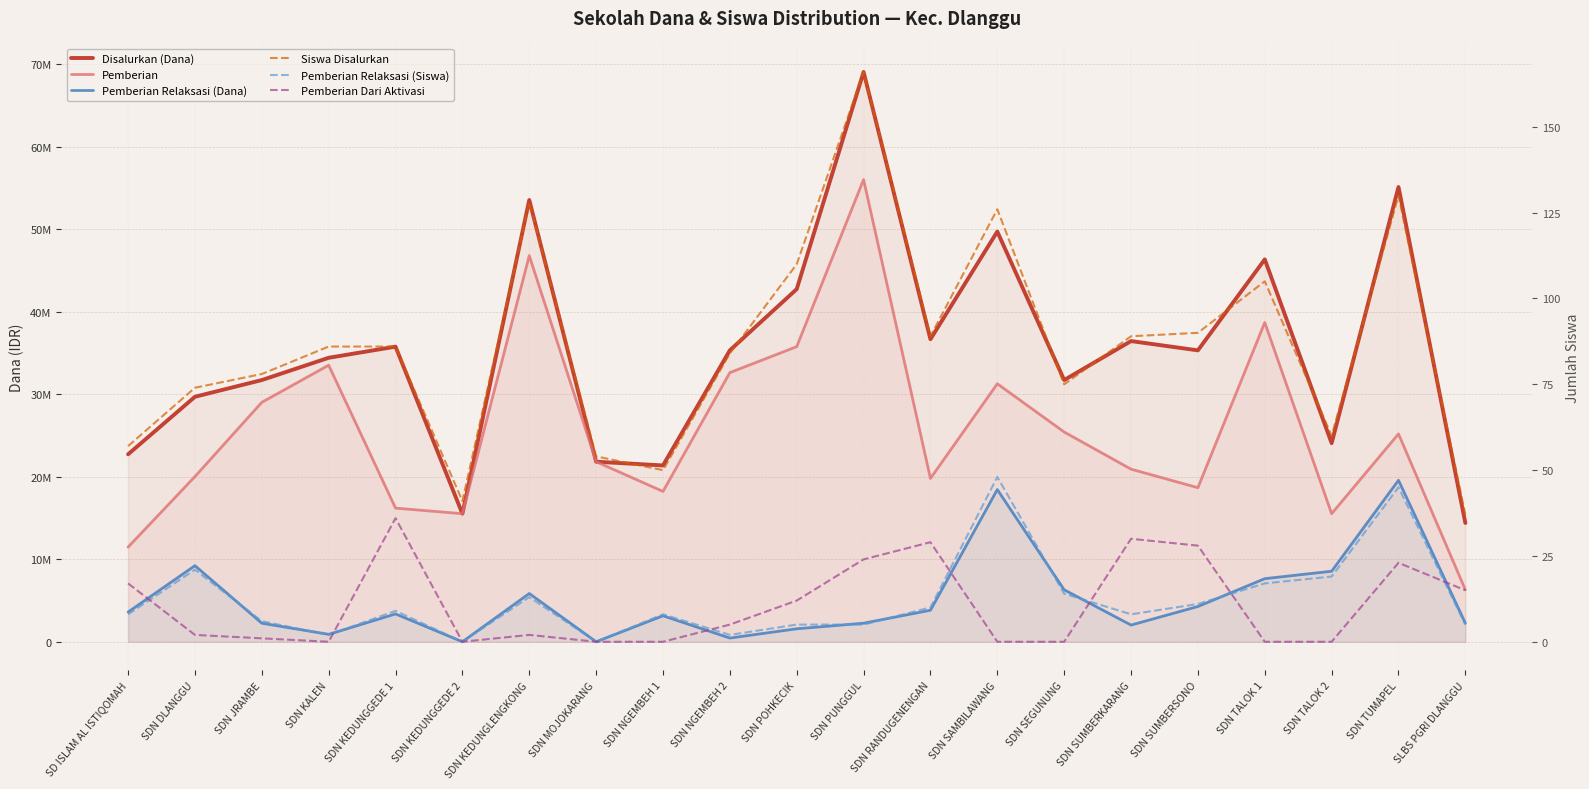

Which has a higher value, SDN TALOK 2 or SDN SAMBILAWANG?

SDN SAMBILAWANG